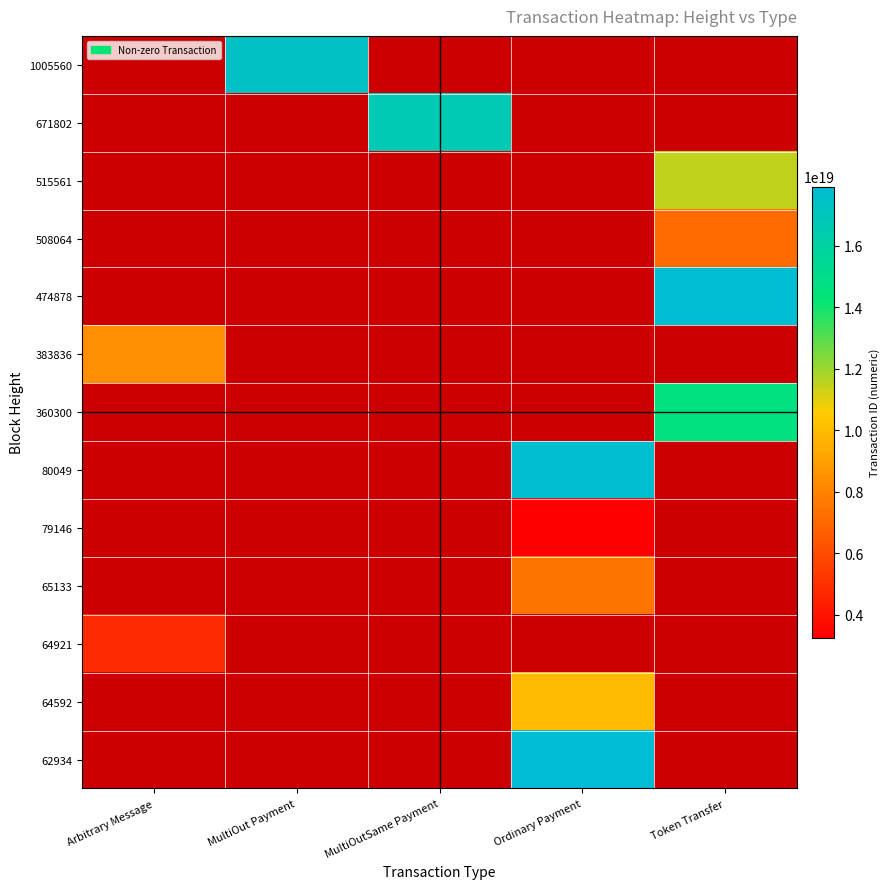

Which has a higher value, MultiOut Payment or Ordinary Payment?

Ordinary Payment